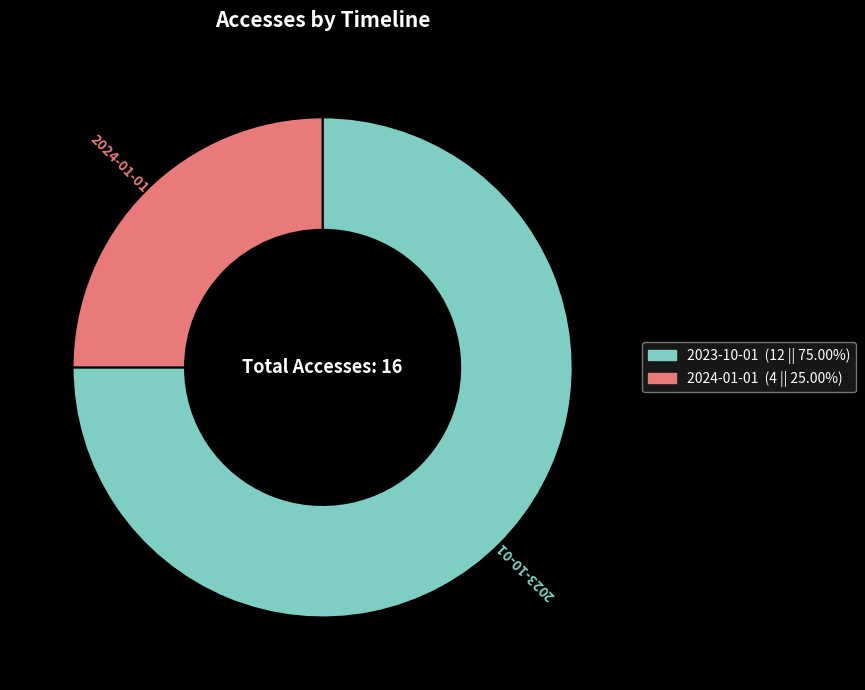

Count the number of slices in the pie.

2